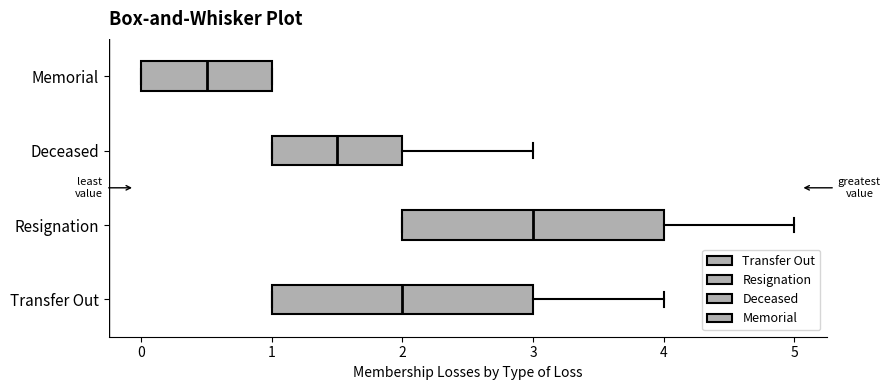

Reading bottom to top, transcribe this box plot: for each box, give where its median line is, the range the box spans, and where its two whiskers end, as read against the x-axis. The values are not printed on the chart, so give them approximately, as read against the axis.

Transfer Out: median 2.0, box 1.0 to 3.0, whiskers 1.0 to 4.0
Resignation: median 3.0, box 2.0 to 4.0, whiskers 2.0 to 5.0
Deceased: median 1.5, box 1.0 to 2.0, whiskers 1.0 to 3.0
Memorial: median 0.5, box 0.0 to 1.0, whiskers 0.0 to 1.0